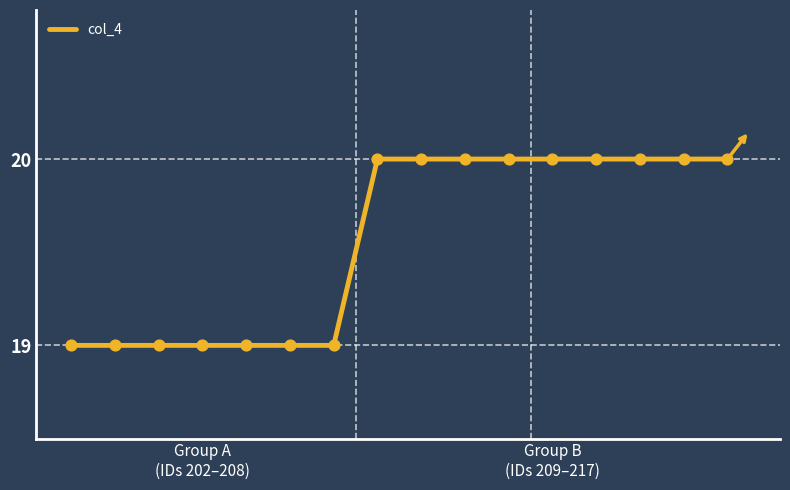

What is the minimum value shown in the chart?

19